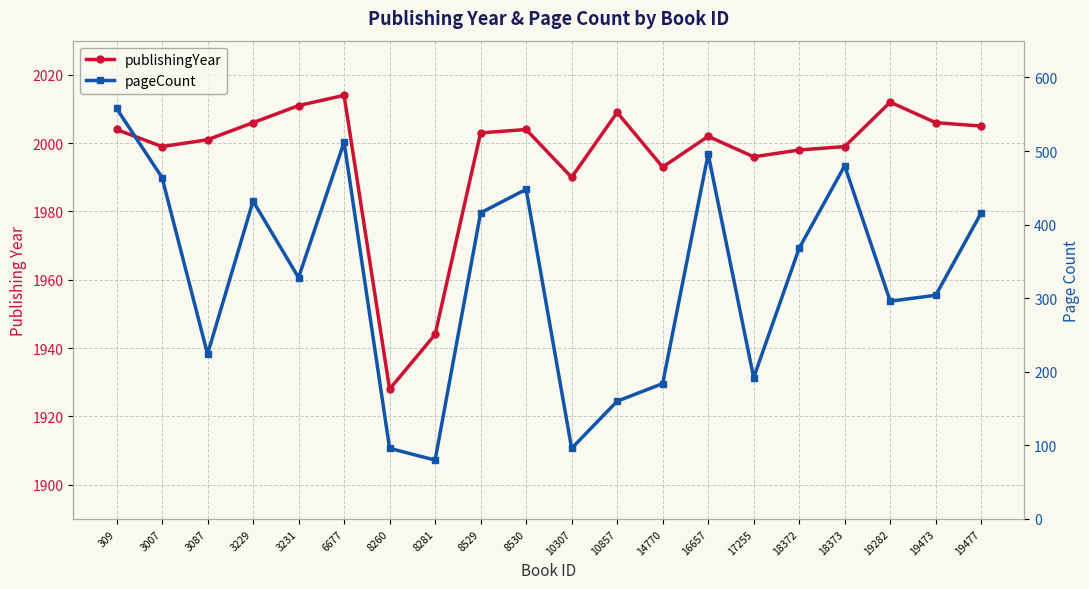

What is the spread (max minus min) of values at 8529?

1587